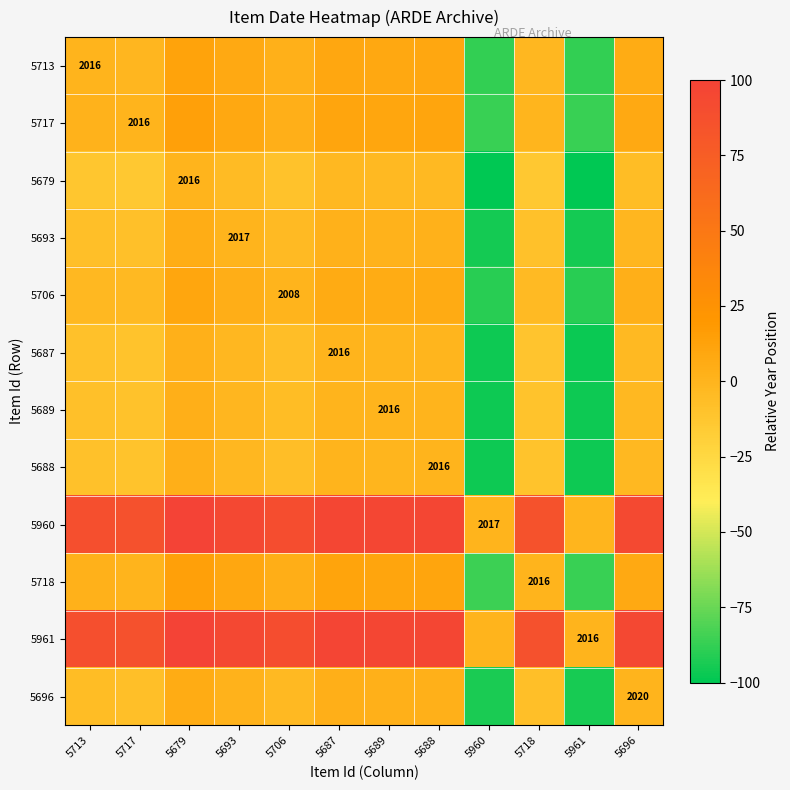

What is the sum of the 5687 values at 5718 and 5687?

-11.0